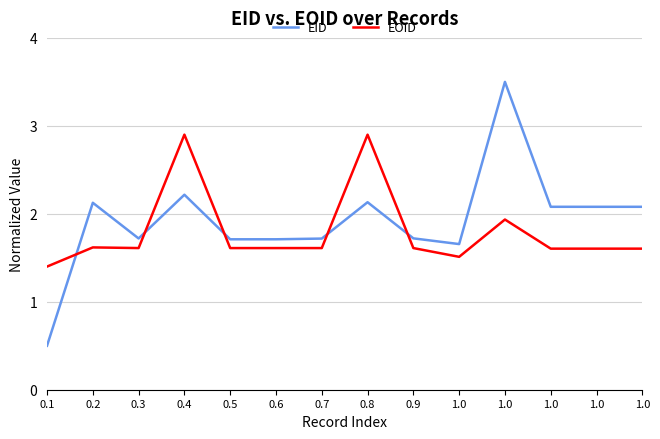

What is the difference between the second highest and second lowest values in the EOID series?

1.4